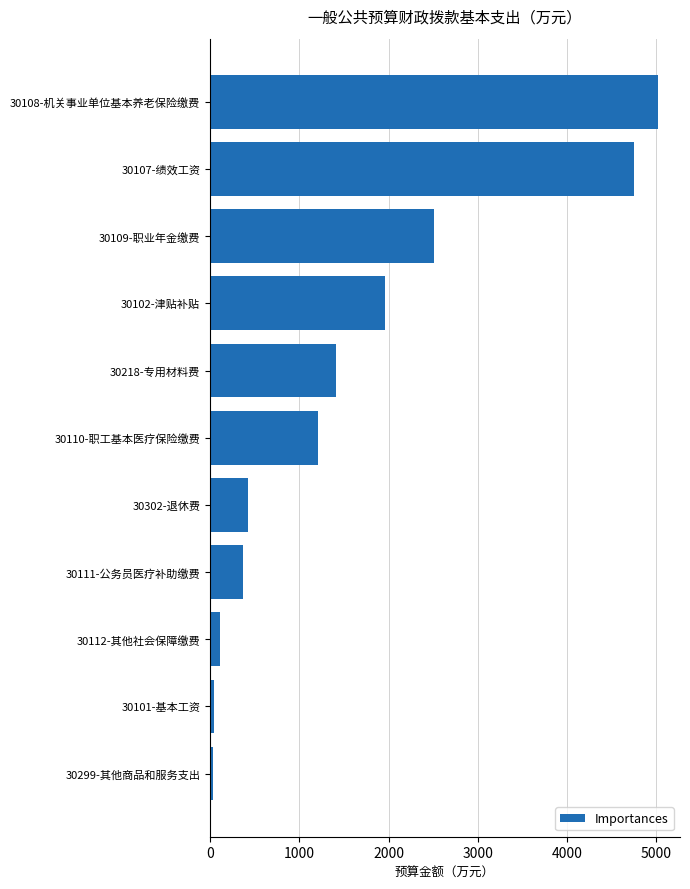

What is the difference between the second highest and minimum values?

4715.8